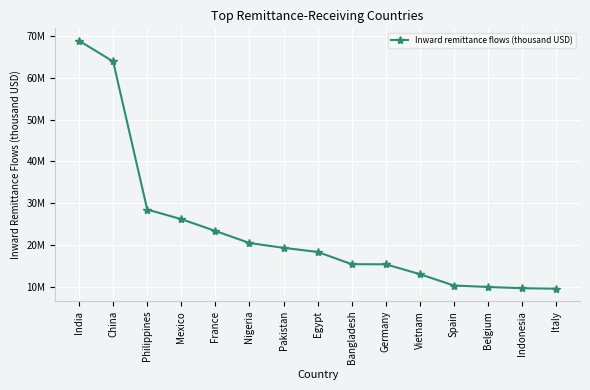

Is this an area chart (filled region under the line)?

No